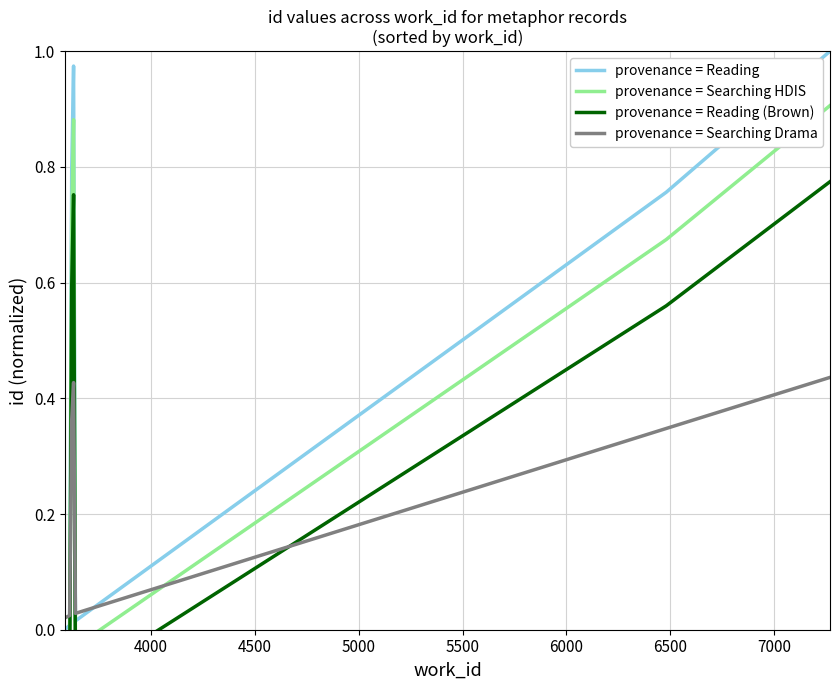

How many data points does each series have?

10